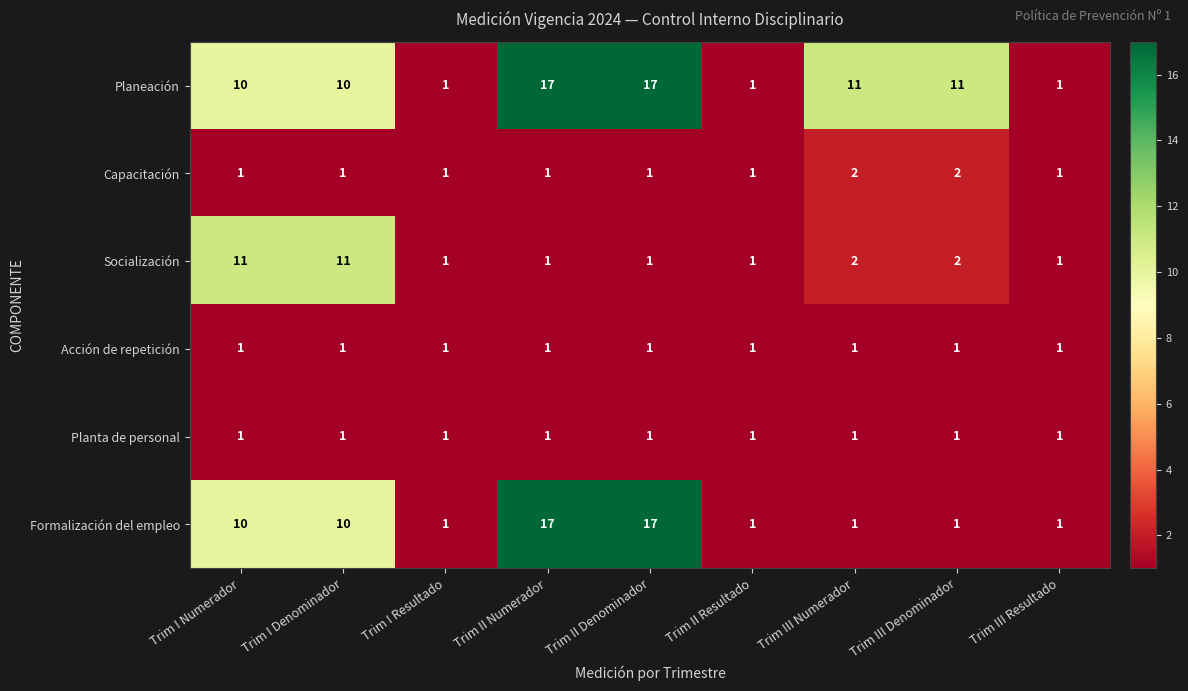

At how many categories does at least one series exceed 9?

6